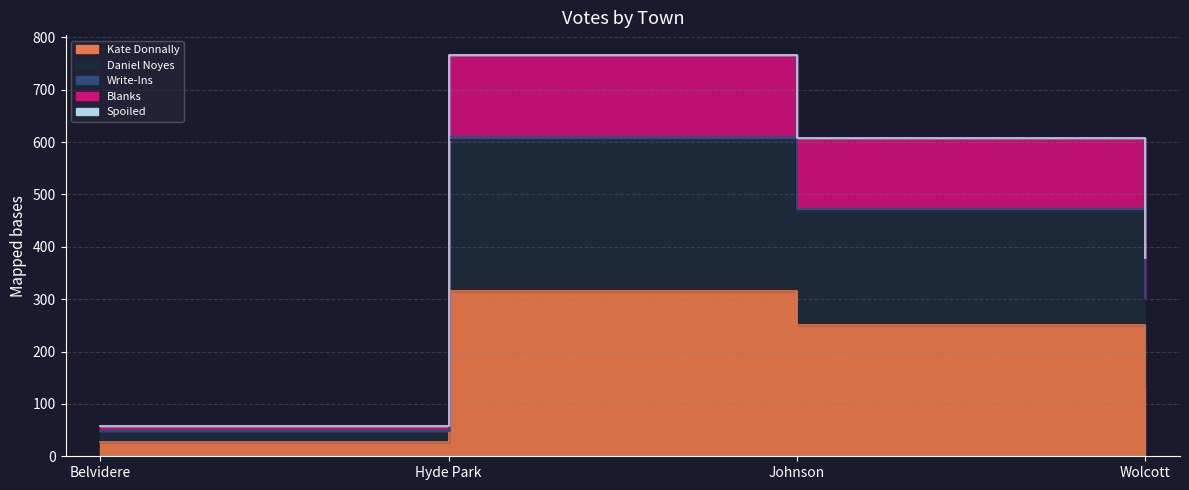

The Kate Donnally series shows 426 at Johnson. True or false?

False